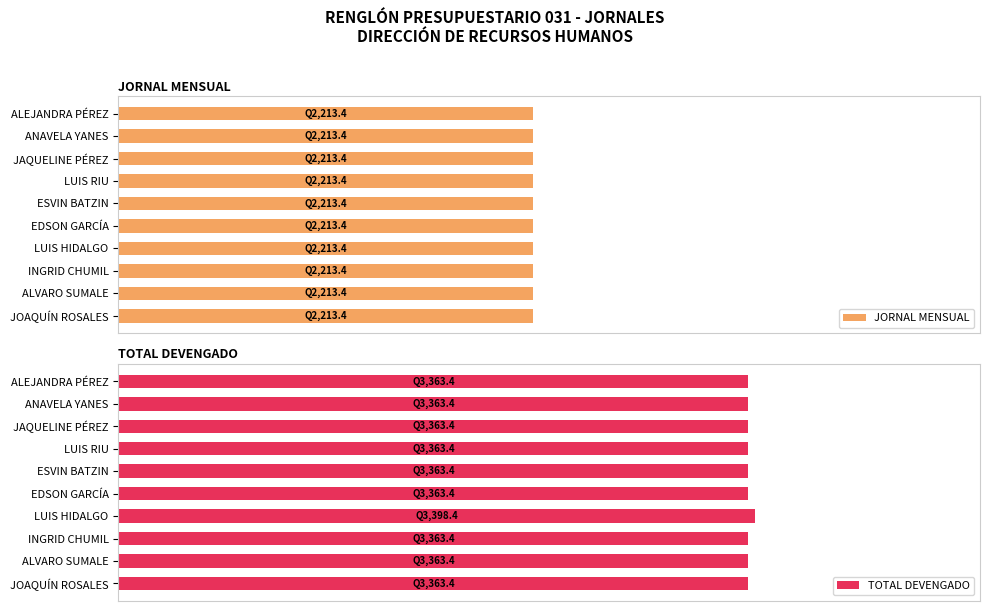

Is it true that TOTAL DEVENGADO equals 1594.7 at LUIS RIU?

False